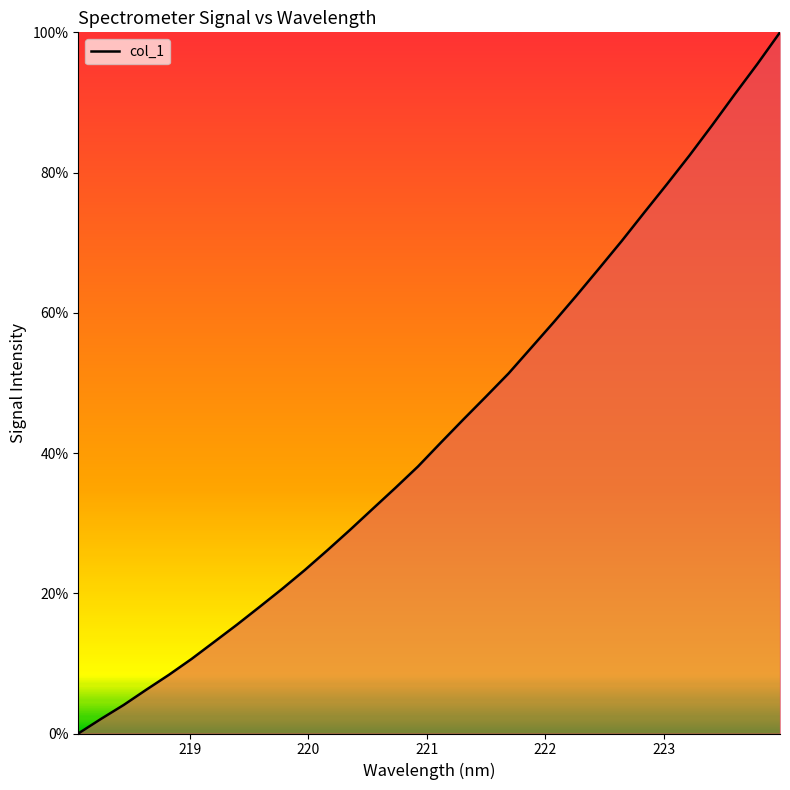

What is the difference between the maximum and minimum values?

100.0